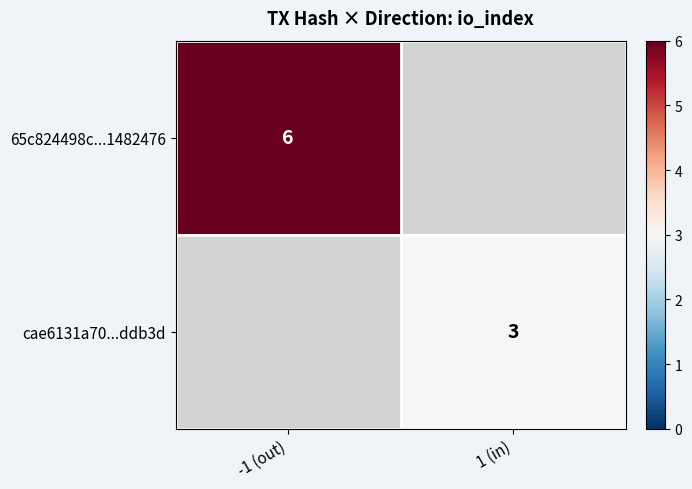

Is the value of 65c824498c...1482476 at -1 (out) greater than the value of cae6131a70...ddb3d at 1 (in)?

Yes